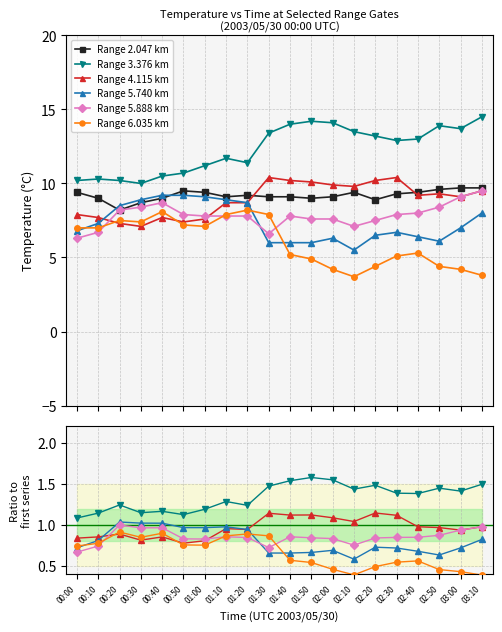

What is the label of the 1st point from the right?

03:10